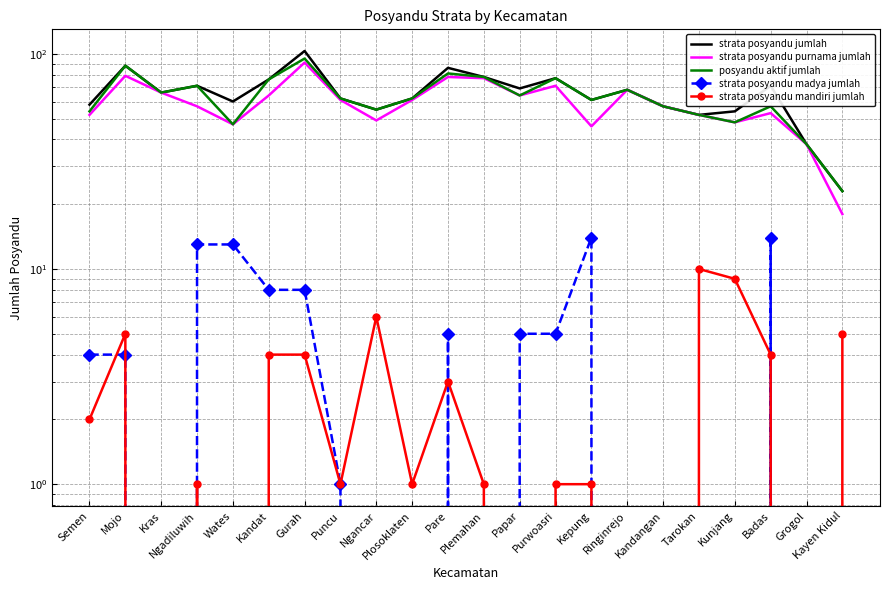

What position from the left is Ringinrejo?

16